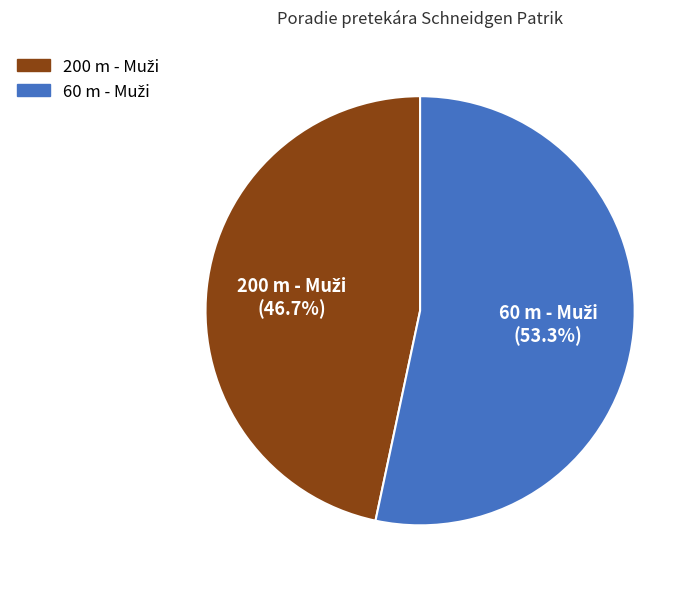

Is there a majority slice in this chart?

Yes